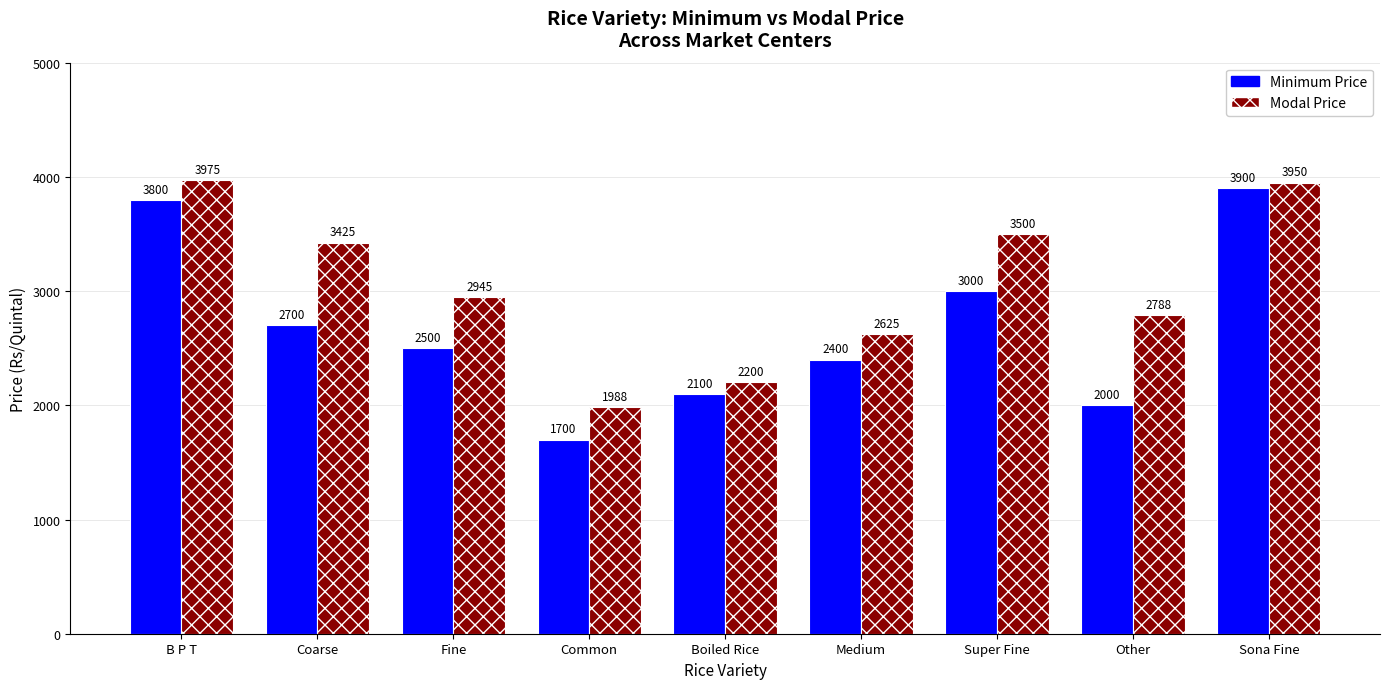

What is the maximum value shown in the chart?

3975